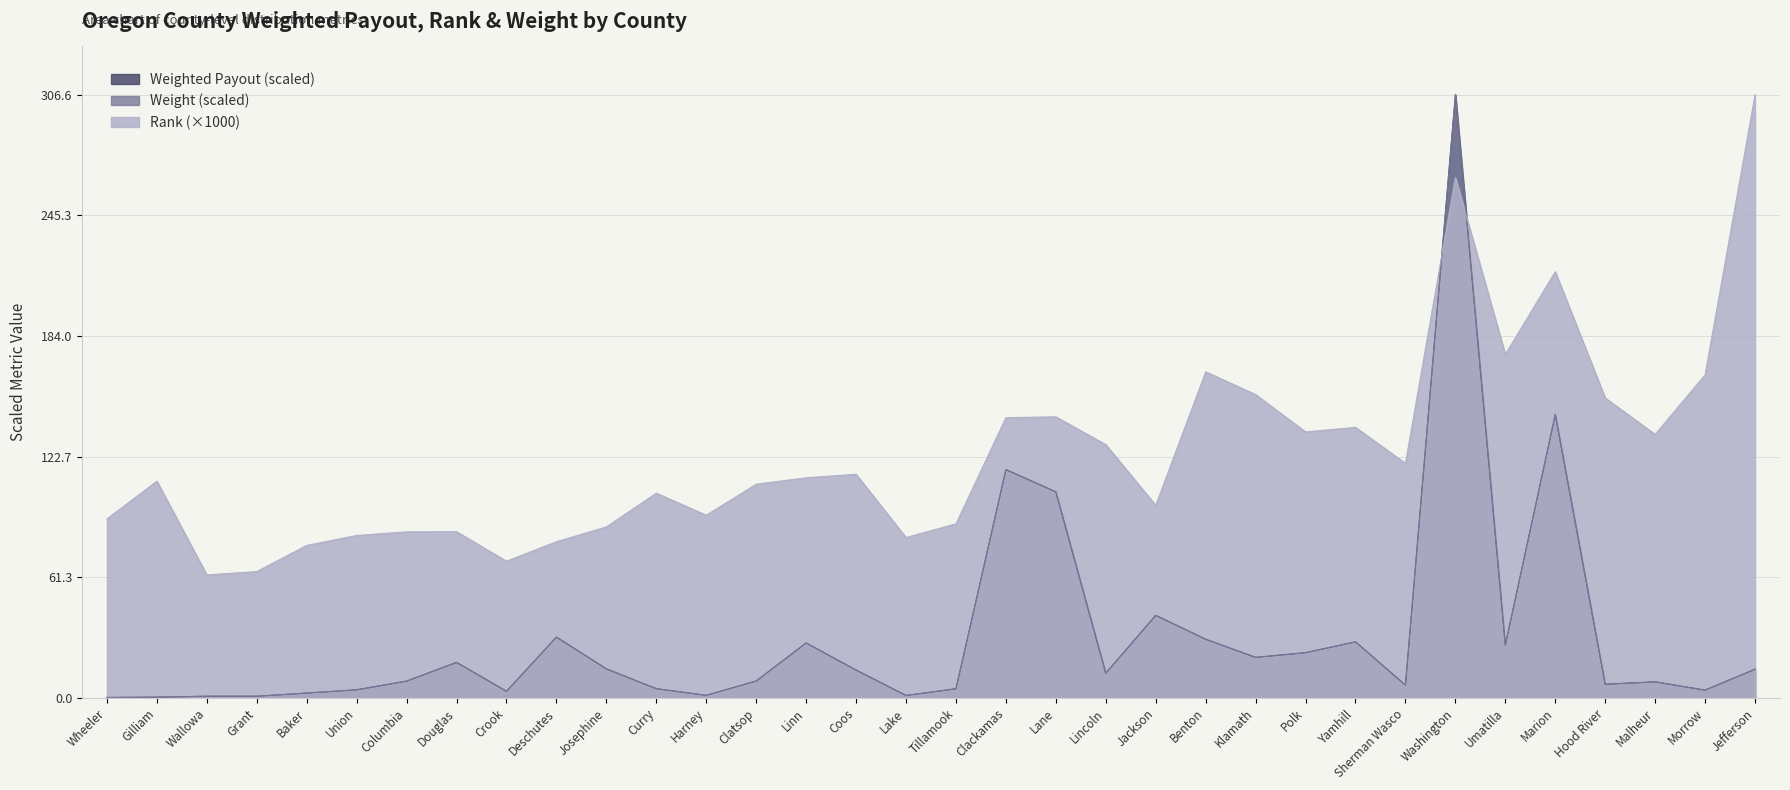

What is the label of the 4th point from the left?

Grant